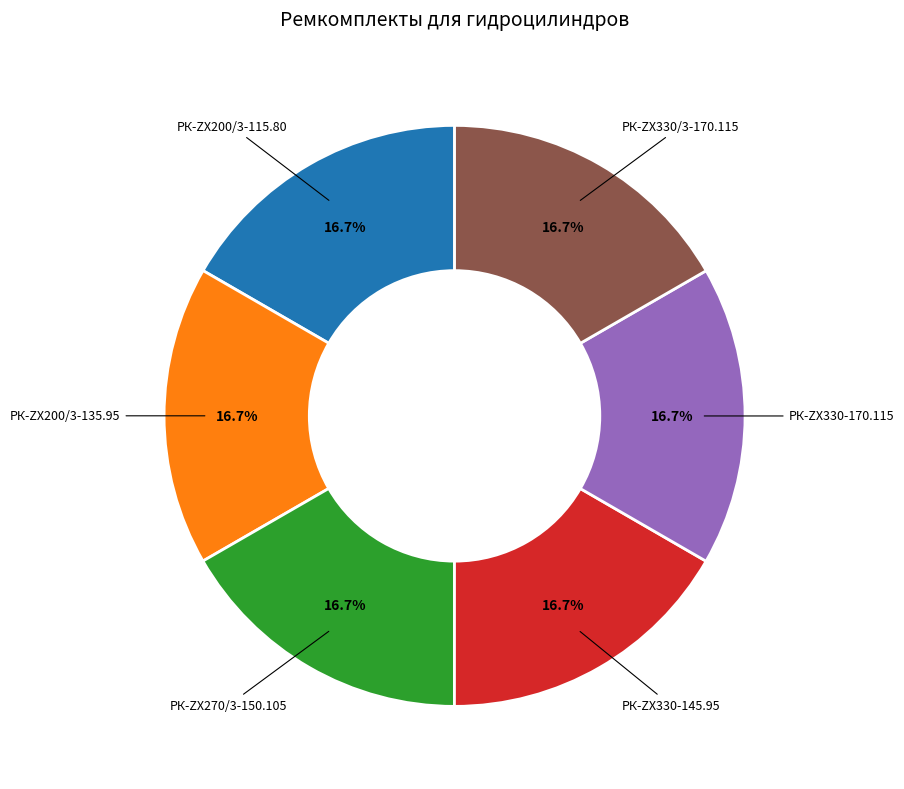

Does any single category account for the majority?

No